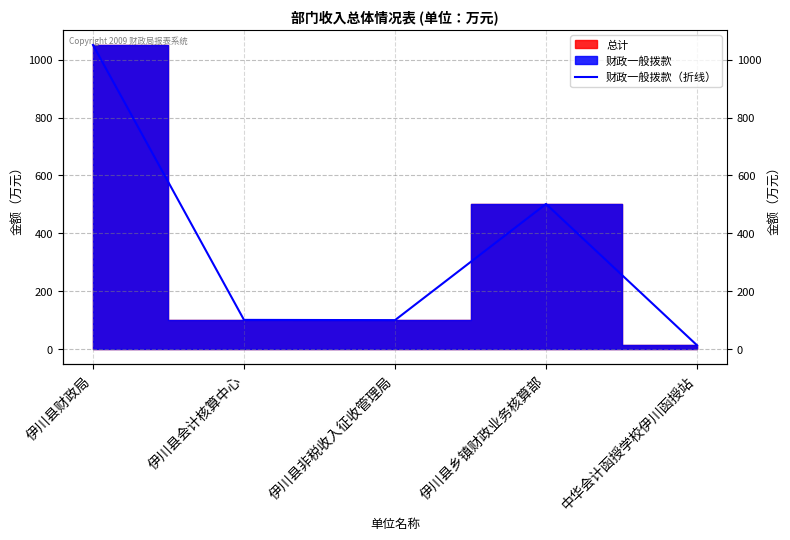

What is the label of the 2nd point from the right?

伊川县乡镇财政业务核算部